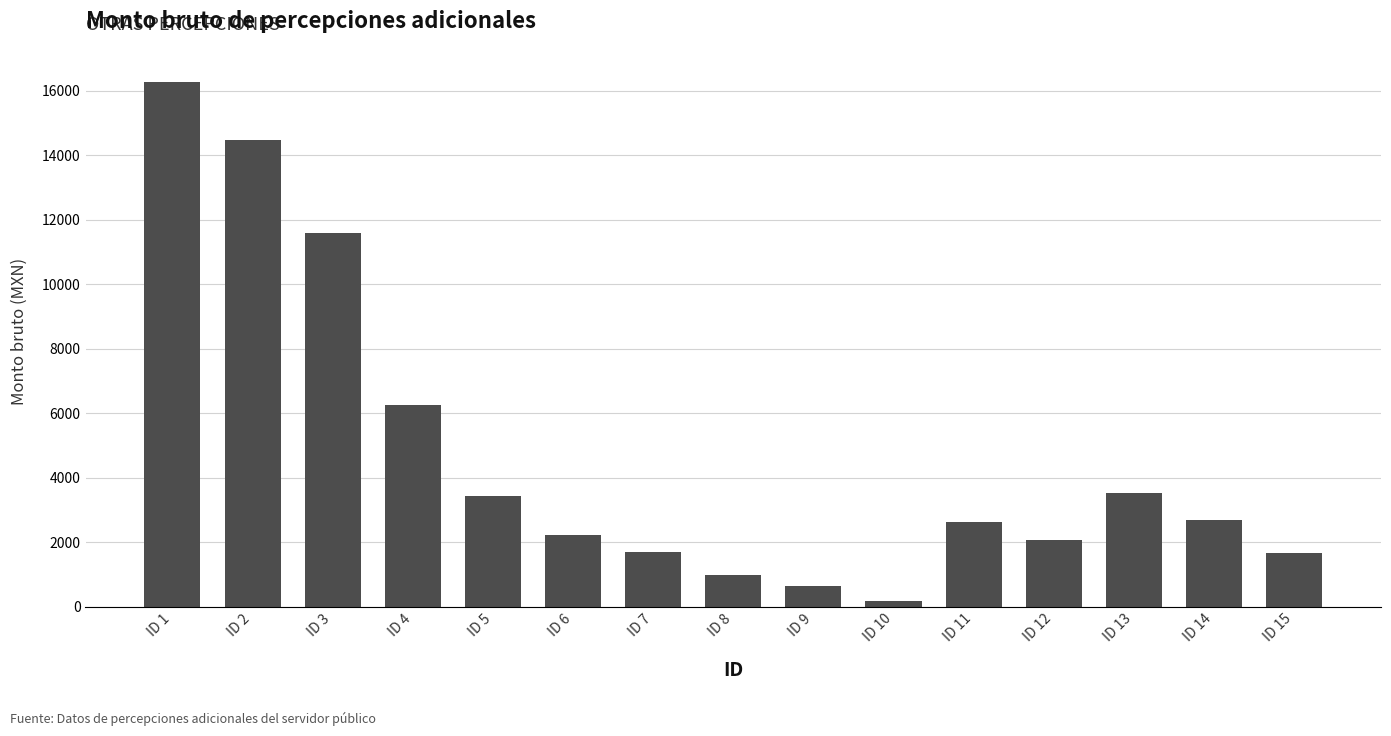

Which label corresponds to the largest value in the chart?

ID 1